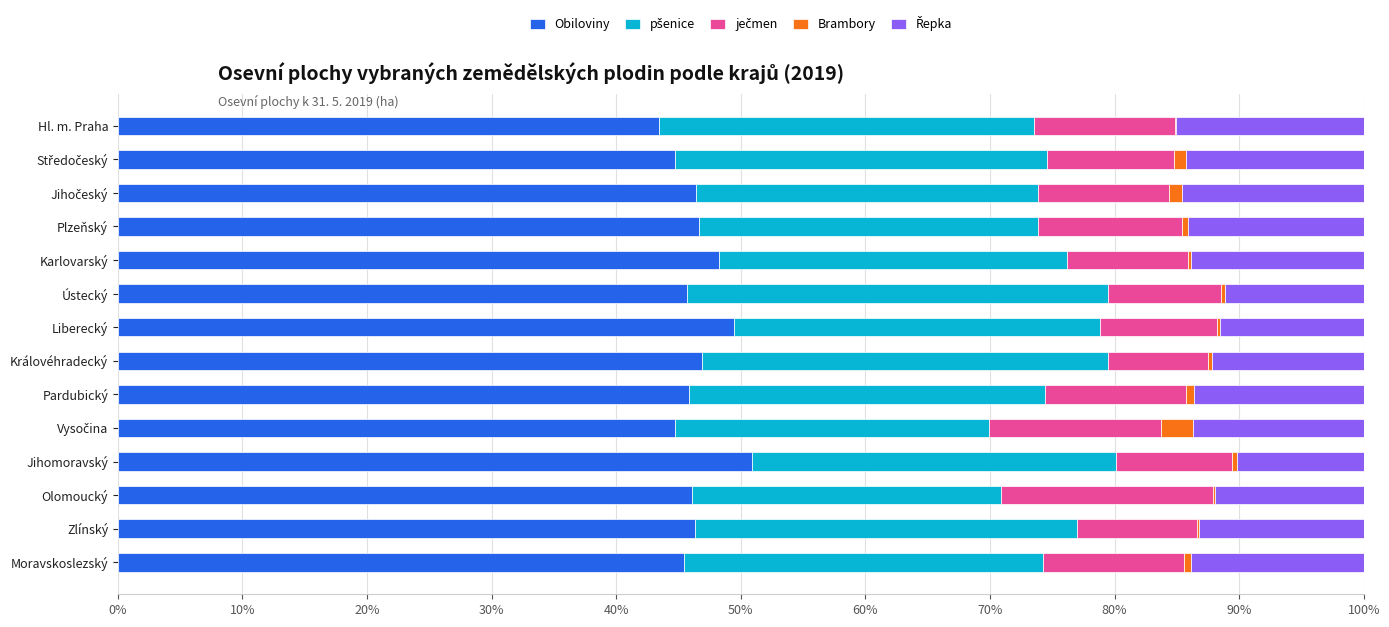

What is the maximum value for Obiloviny?

50.9